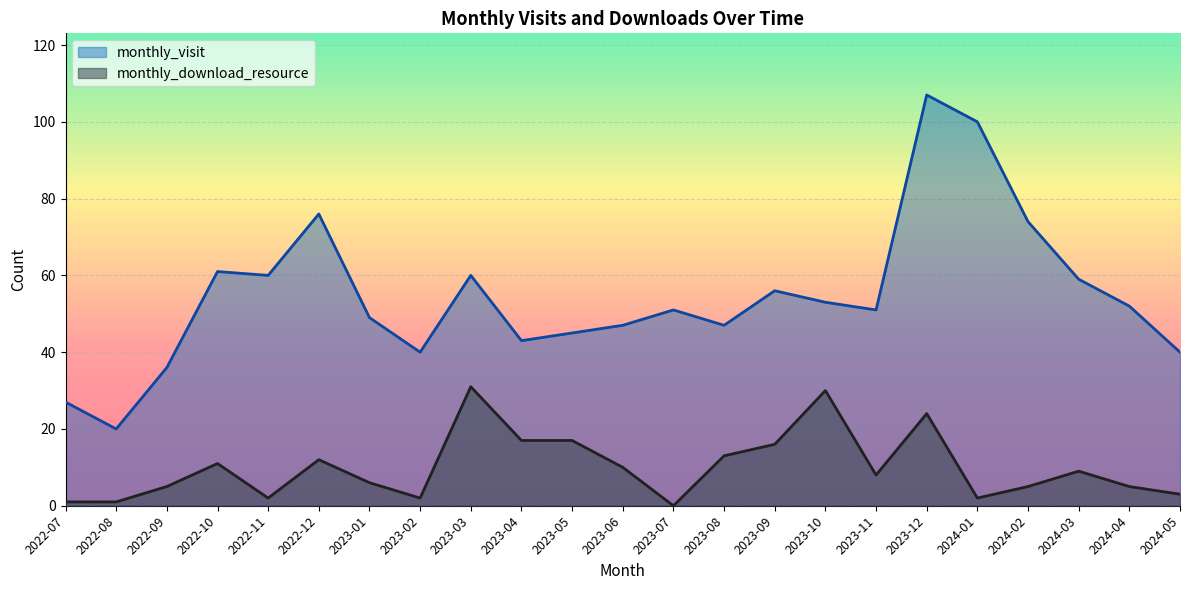

Reading left to right, transcribe all the data shown in this chart.

monthly_visit: 2022-07=27	2022-08=20	2022-09=36	2022-10=61	2022-11=60	2022-12=76	2023-01=49	2023-02=40	2023-03=60	2023-04=43	2023-05=45	2023-06=47	2023-07=51	2023-08=47	2023-09=56	2023-10=53	2023-11=51	2023-12=107	2024-01=100	2024-02=74	2024-03=59	2024-04=52	2024-05=40
monthly_download_resource: 2022-07=1	2022-08=1	2022-09=5	2022-10=11	2022-11=2	2022-12=12	2023-01=6	2023-02=2	2023-03=31	2023-04=17	2023-05=17	2023-06=10	2023-07=0	2023-08=13	2023-09=16	2023-10=30	2023-11=8	2023-12=24	2024-01=2	2024-02=5	2024-03=9	2024-04=5	2024-05=3